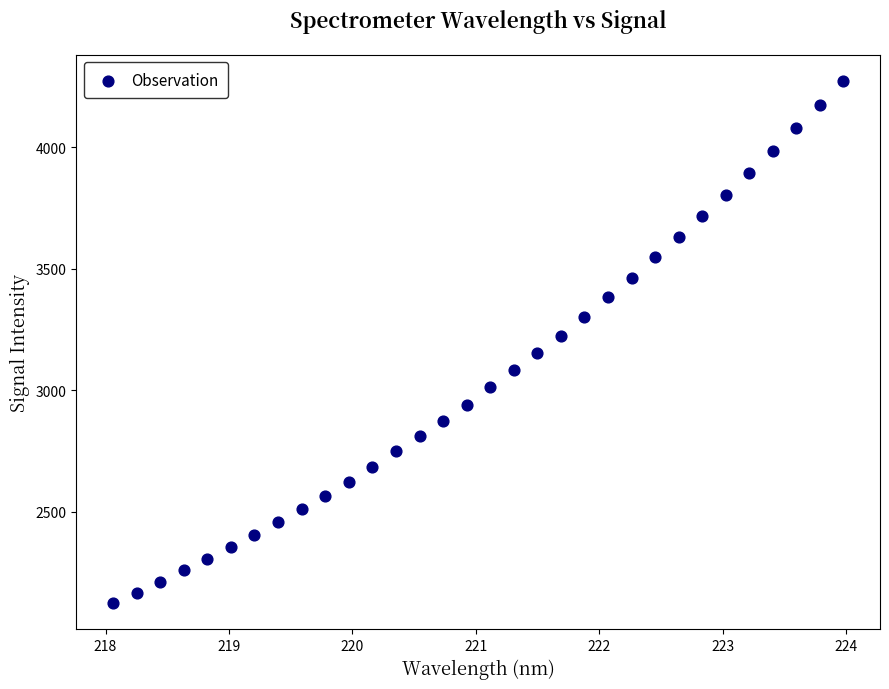

What is the range of X values (max minus min)?

5.9